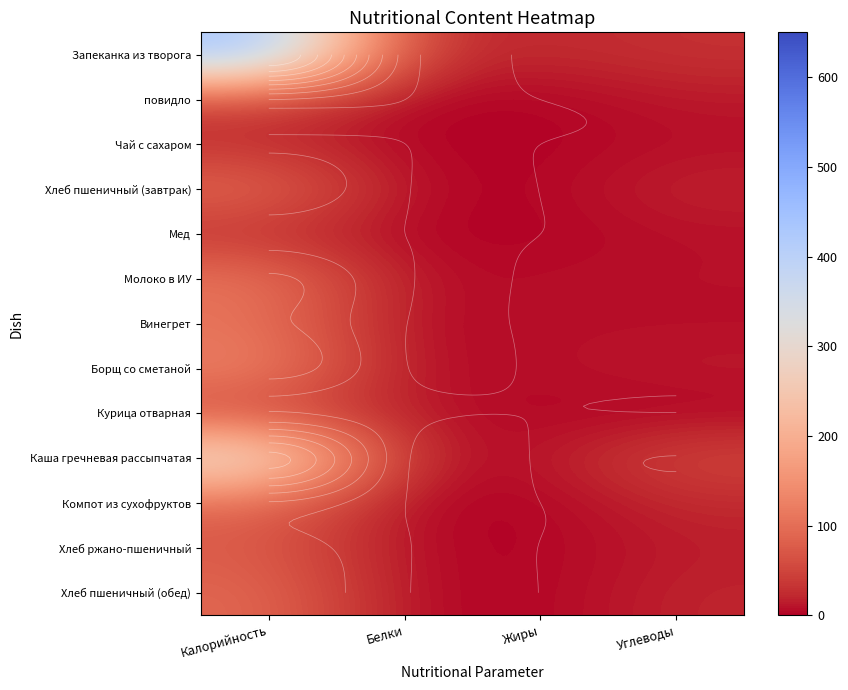

What is the total value across all series at Жиры?

51.6